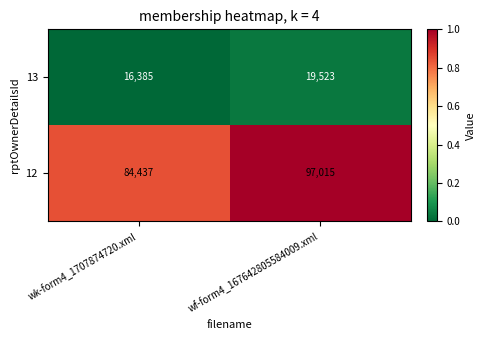

What is the maximum value for 13?

19523